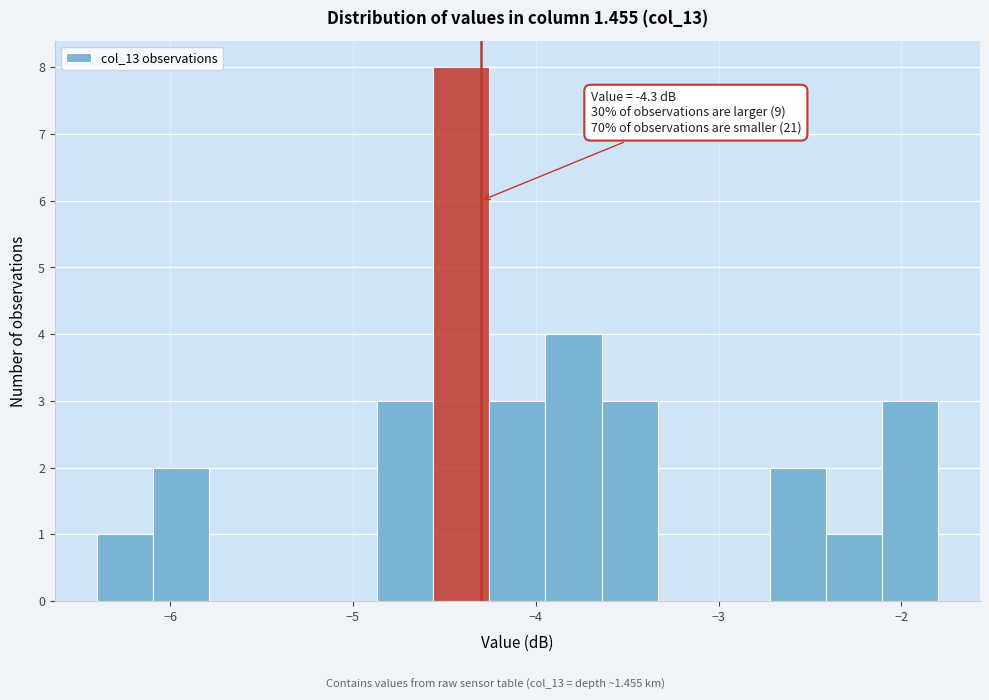

Read against the x-axis, roughly where is the centre of the tallest bar?

-4.4